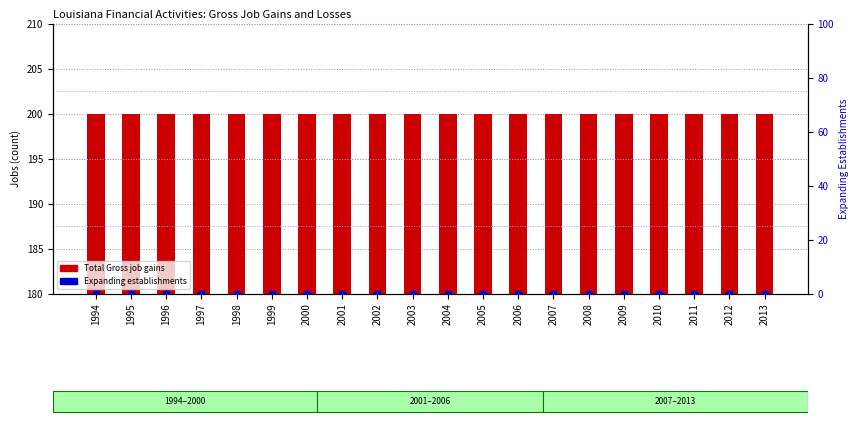

Which series has the largest total across all categories?

Total Gross job gains